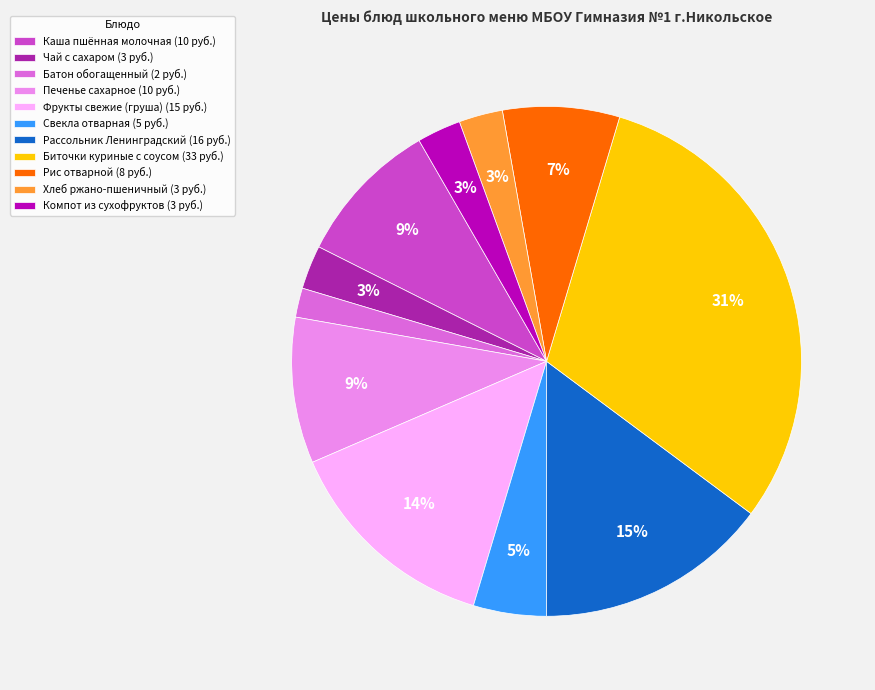

Which category has the smallest portion of the pie?

Батон обогащенный